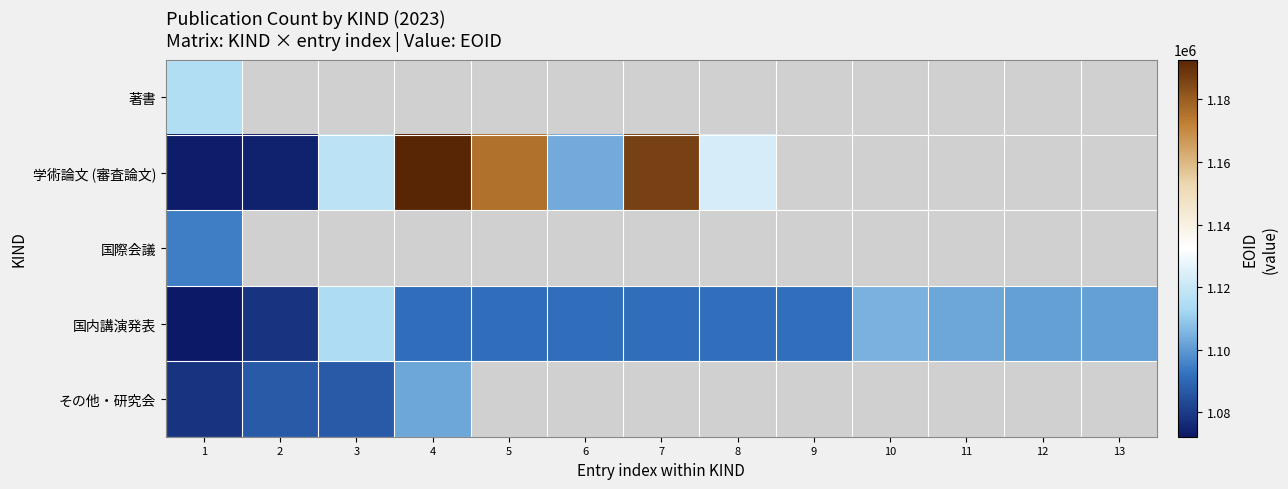

Where is 学術論文 (審査論文) nearest to the value 1132973?

8